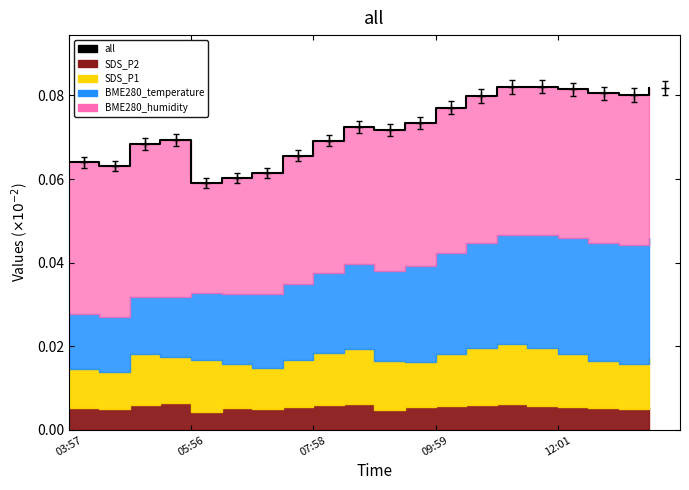

Reading left to right, list all the values displayed in this chart.

0.1	0.1	0.1	0.1	0.1	0.1	0.1	0.1	0.1	0.1	0.1	0.1	0.1	0.1	0.1	0.1	0.1	0.1	0.1	0.1